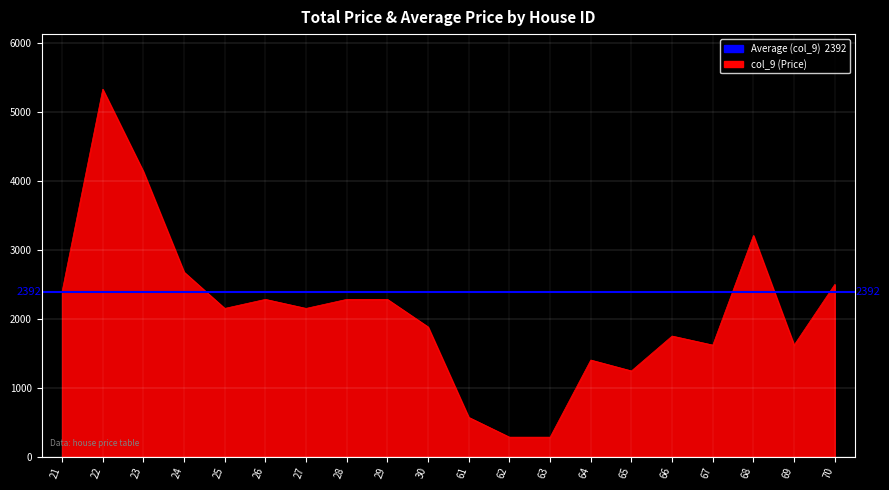

True or false: there are more than 0 points higher than both neighbors.

True